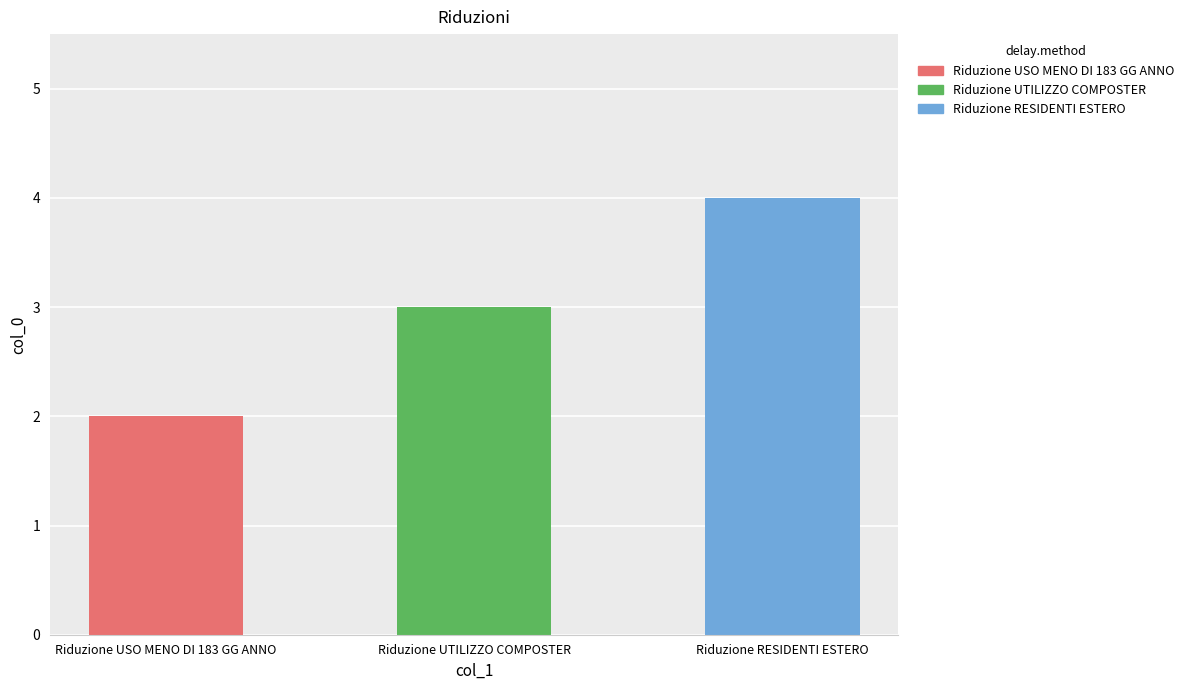

At which category does the chart reach its minimum across all series?

Riduzione USO MENO DI 183 GG ANNO